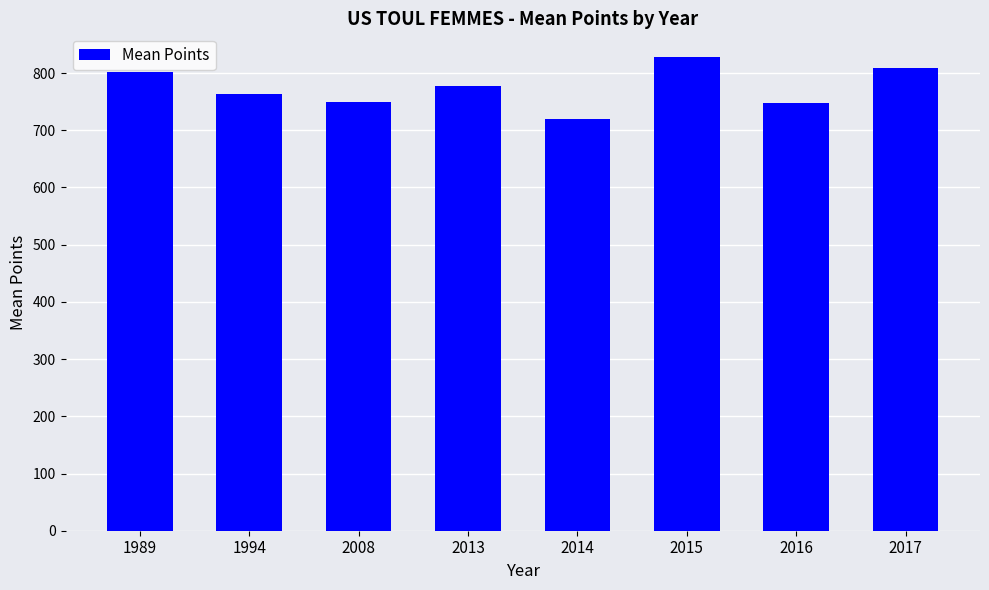

Approximately how many times larger is the value at 1994 compared to 2008?

1.0